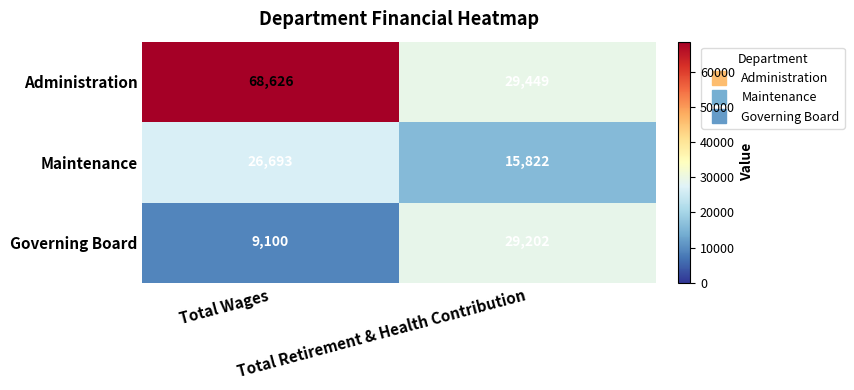

Which label corresponds to the smallest value in the chart?

Total Wages